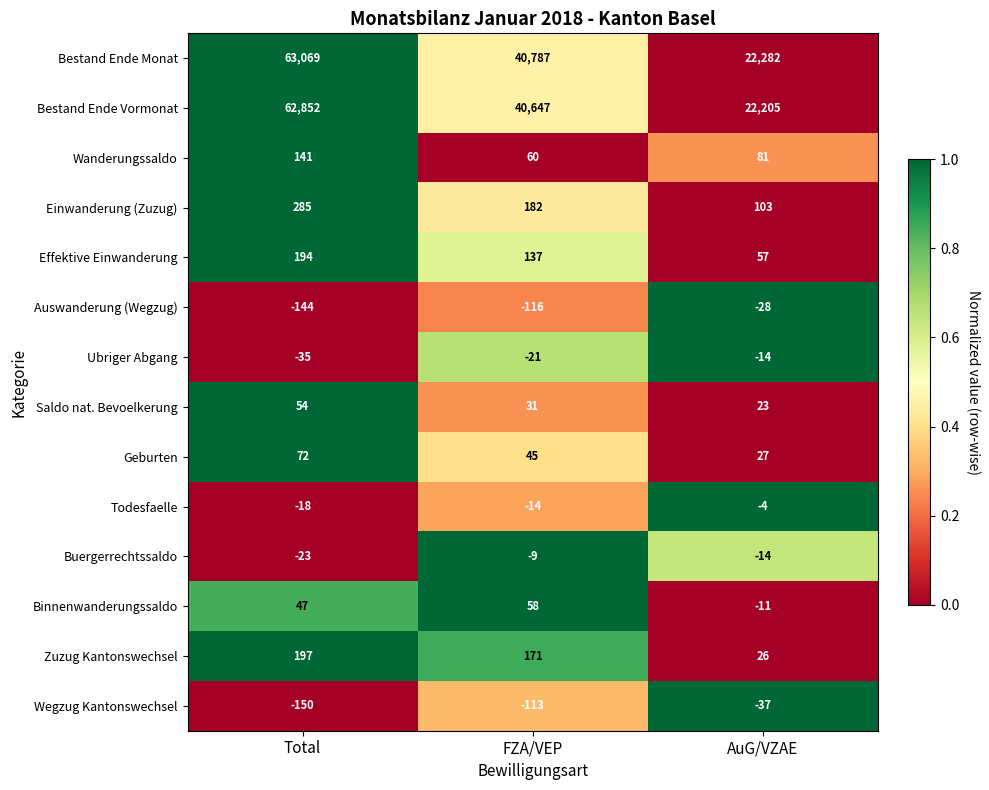

Which series has the largest total across all categories?

Bestand Ende Monat